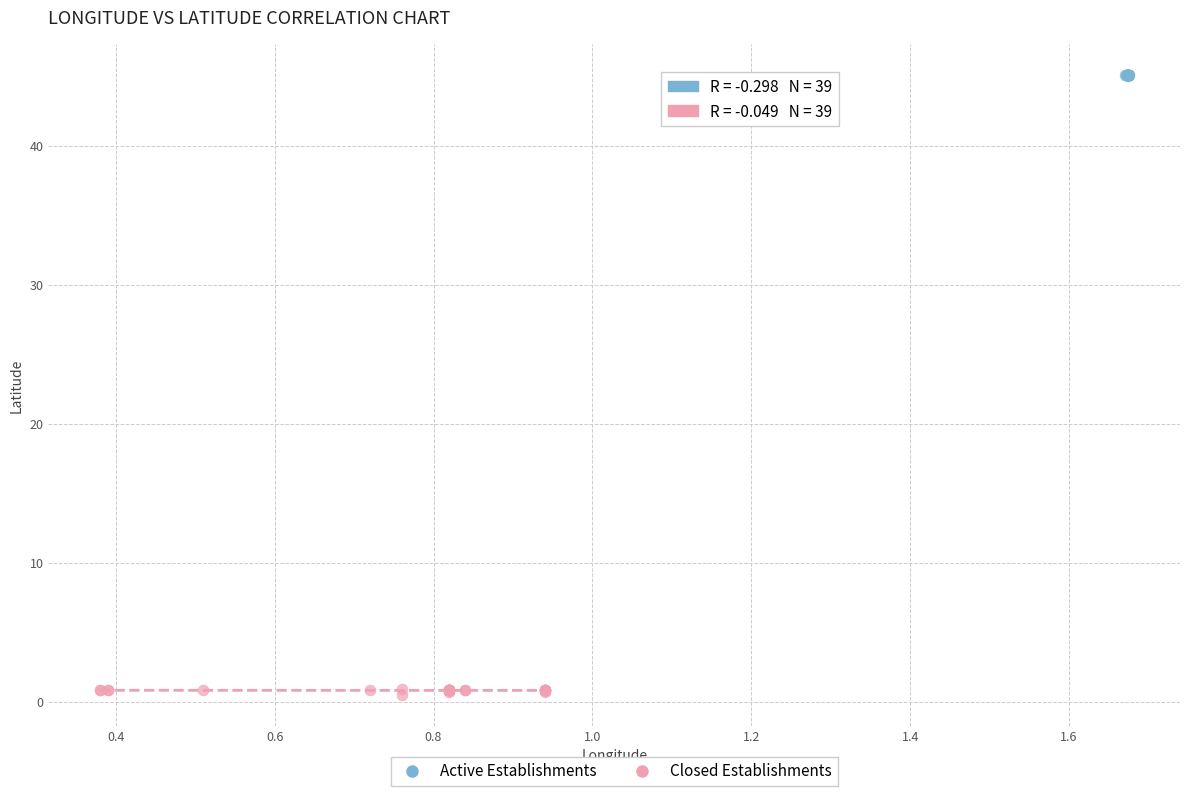

Which series reaches the minimum Y coordinate?

Closed Establishments